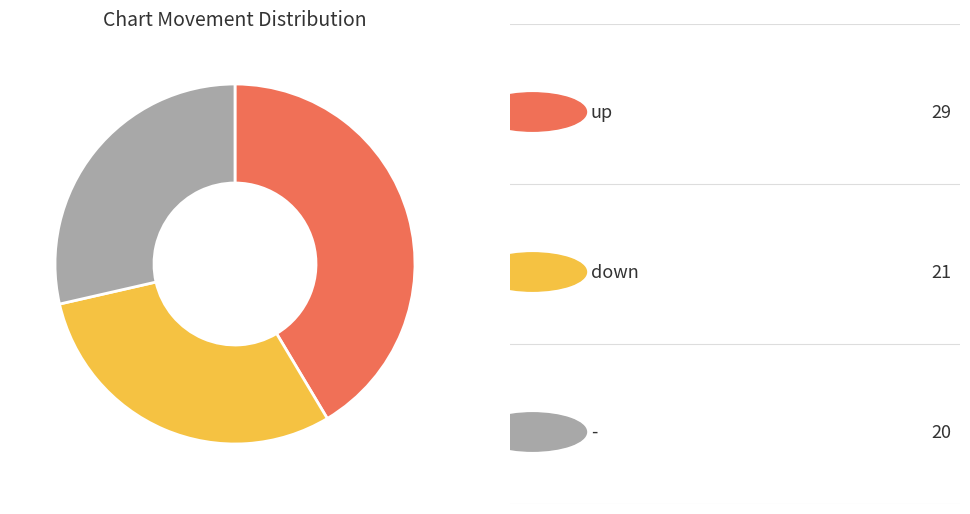

Is there a majority slice in this chart?

No